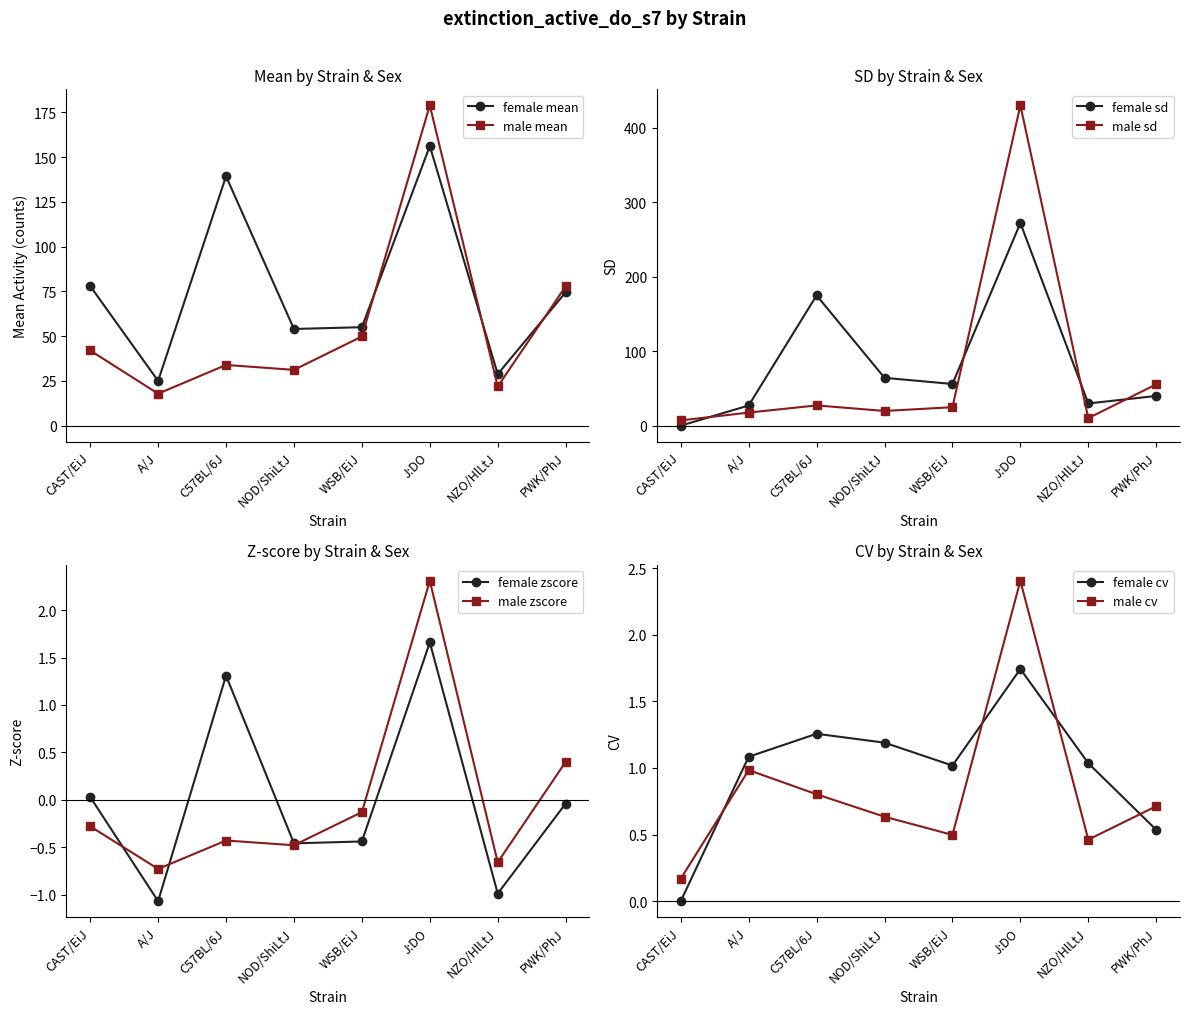

Rank the categories by female mean value from lowest to highest.

A/J, NZO/HlLtJ, NOD/ShiLtJ, WSB/EiJ, PWK/PhJ, CAST/EiJ, C57BL/6J, J:DO